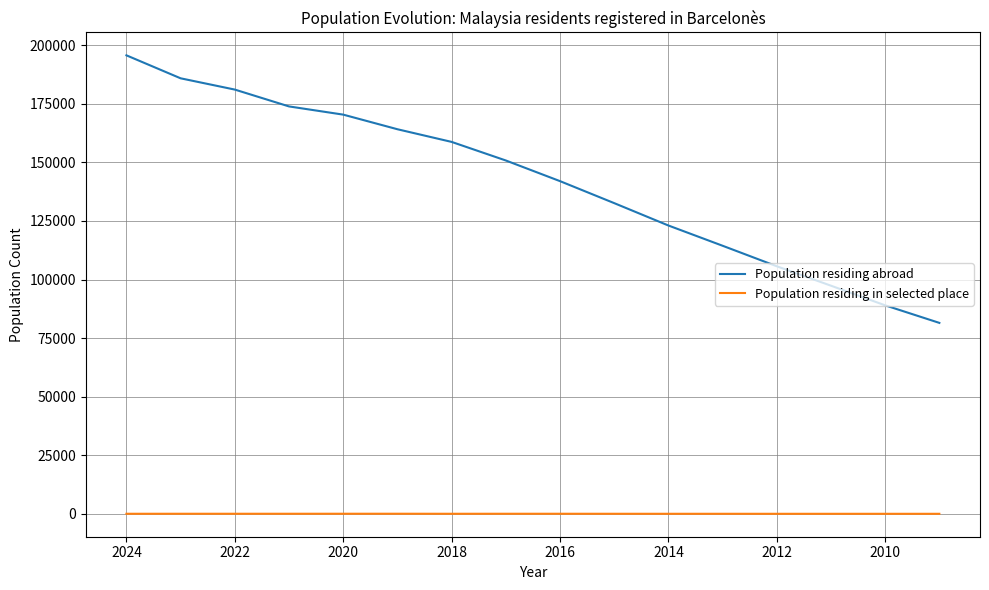

True or false: Population residing abroad and Population residing in selected place intersect in this chart.

False